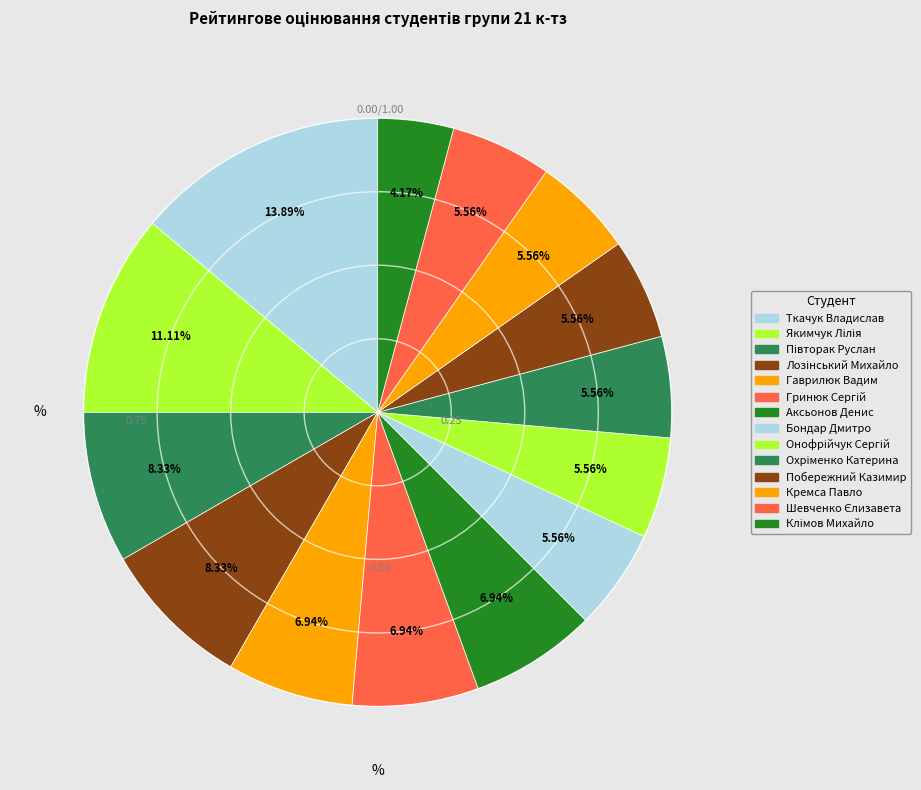

How many slices are in this pie chart?

14